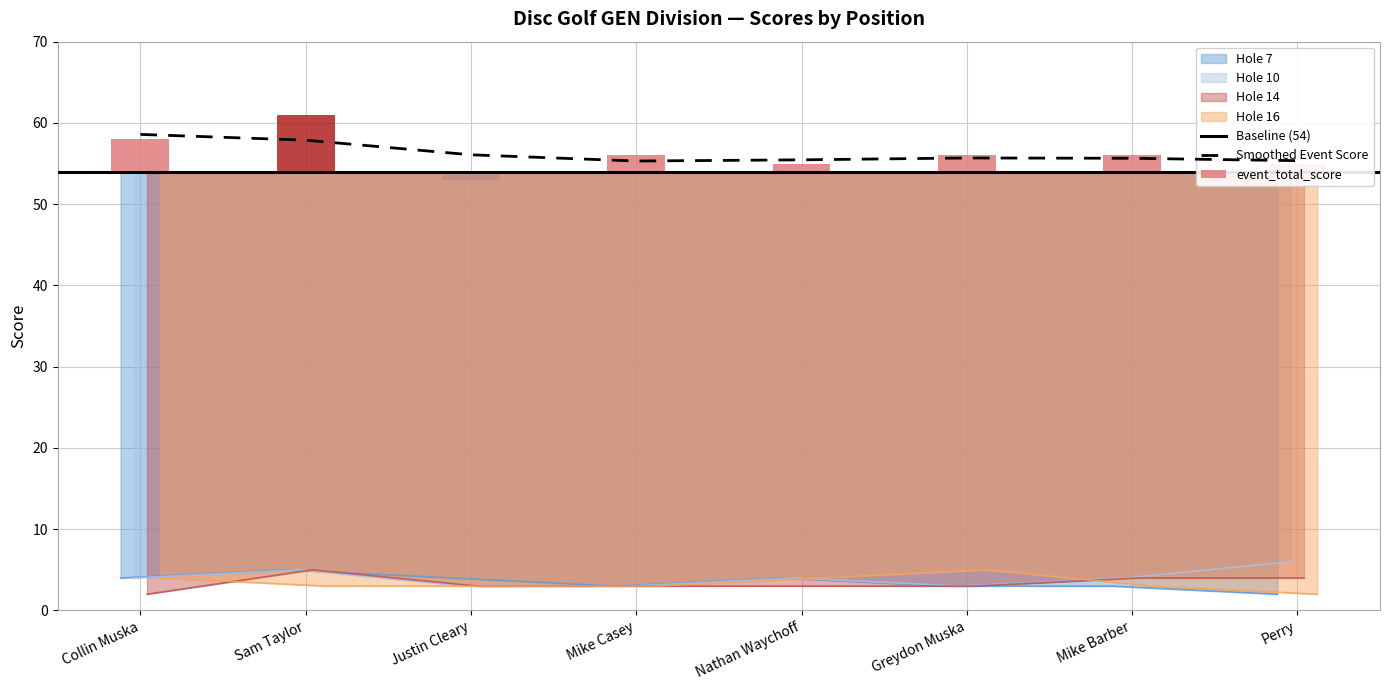

What is the value of the hole_7 bar at the 4th from the left?

3